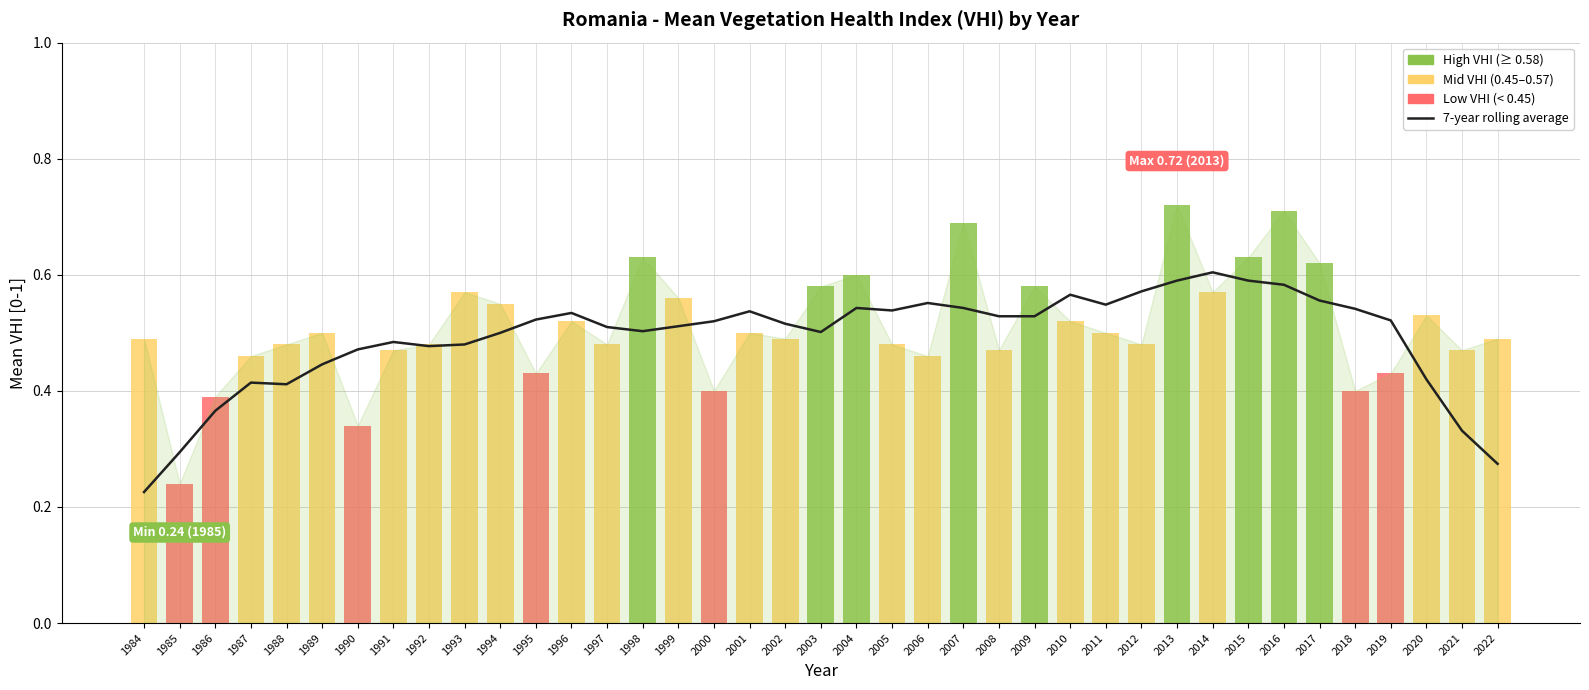

Reading left to right, what are all the values shown in this chart?

1984=0.2	1985=0.3	1986=0.4	1987=0.4	1988=0.4	1989=0.4	1990=0.5	1991=0.5	1992=0.5	1993=0.5	1994=0.5	1995=0.5	1996=0.5	1997=0.5	1998=0.5	1999=0.5	2000=0.5	2001=0.5	2002=0.5	2003=0.5	2004=0.5	2005=0.5	2006=0.6	2007=0.5	2008=0.5	2009=0.5	2010=0.6	2011=0.5	2012=0.6	2013=0.6	2014=0.6	2015=0.6	2016=0.6	2017=0.6	2018=0.5	2019=0.5	2020=0.4	2021=0.3	2022=0.3